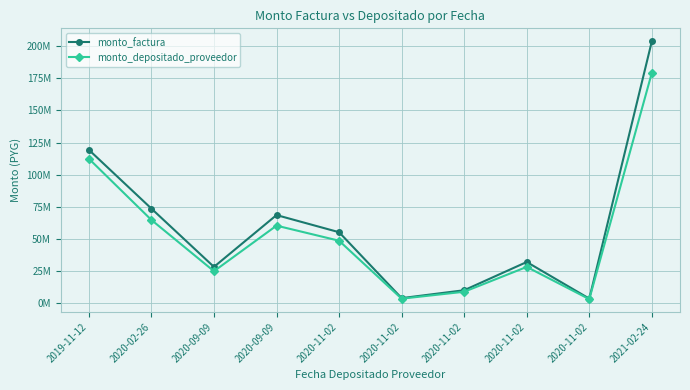

Is this an area chart (filled region under the line)?

No